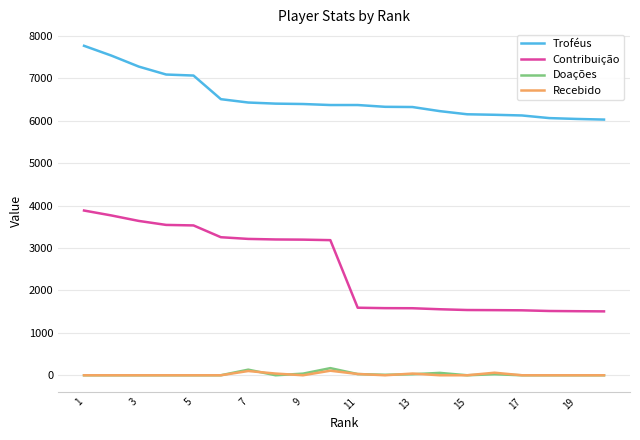

What is the maximum value shown in the chart?

7766